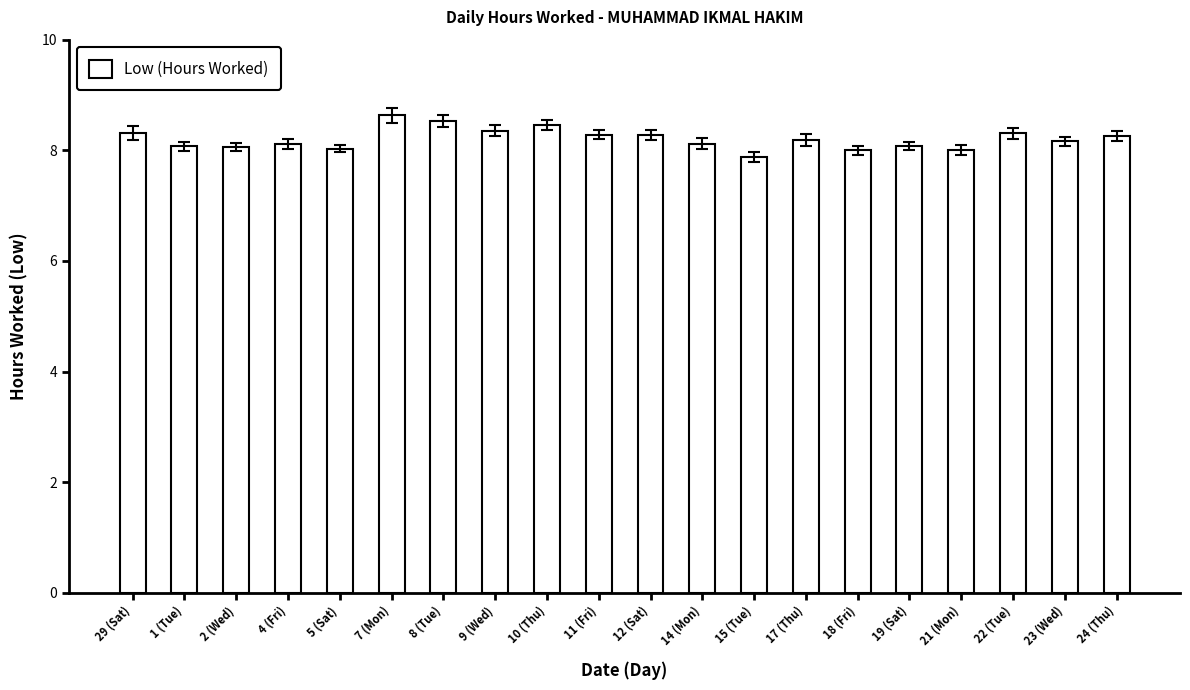

Approximately how many times larger is the value at 5 (Sat) compared to 9 (Wed)?

1.0